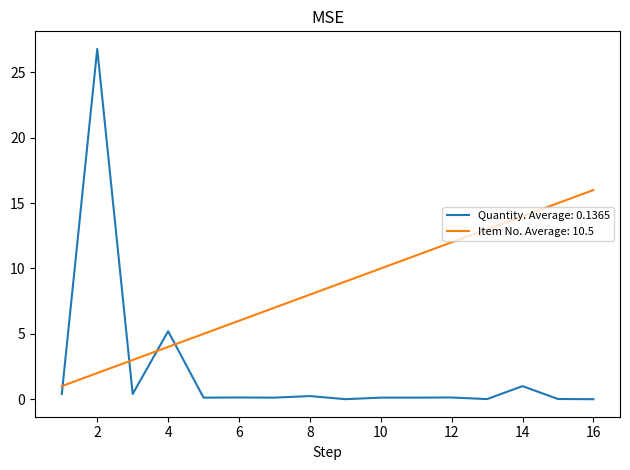

Which series ends up on top after the final intersection of Item No. Average: 10.5 and Quantity. Average: 0.1365?

Item No. Average: 10.5